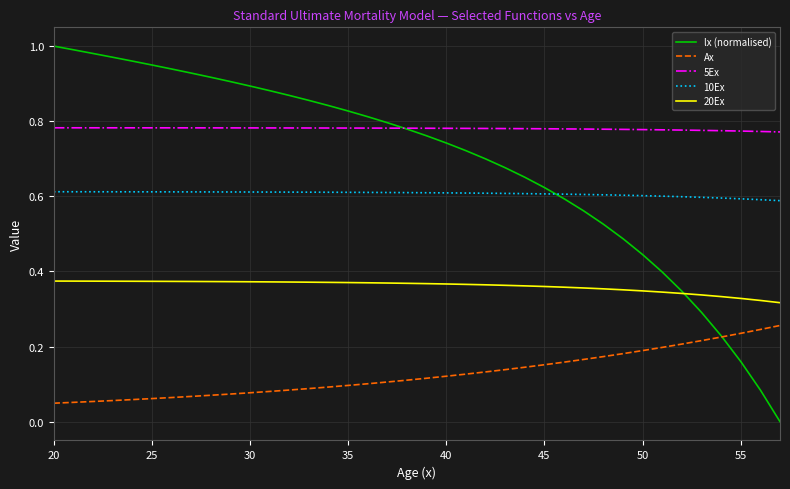

Which series has the largest total across all categories?

5Ex